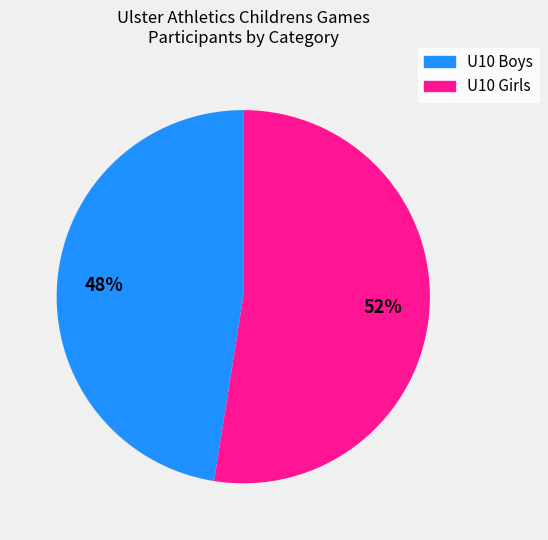

True or false: U10 Girls accounts for 52% of the total.

True